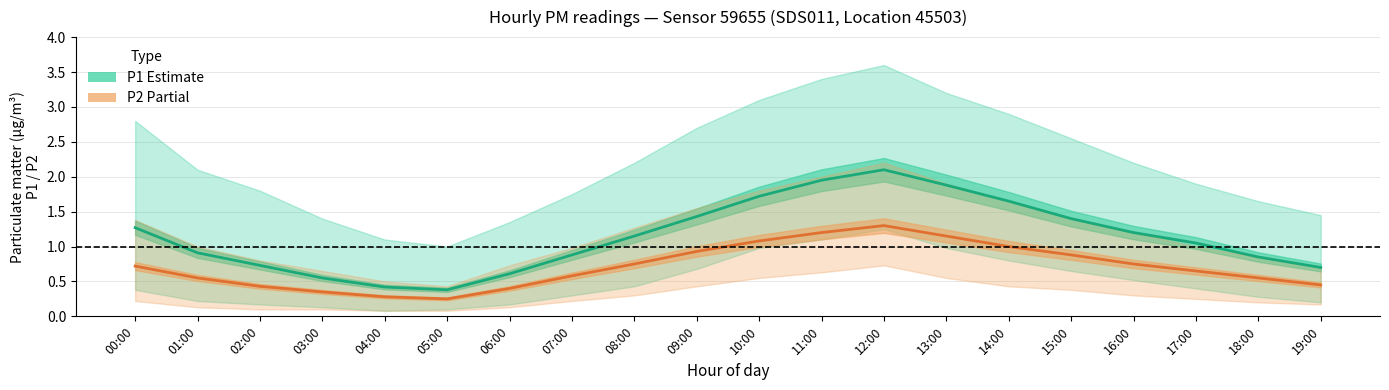

In P1 (Estimate), how many points are lower than both neighbors (excluding endpoints)?

1